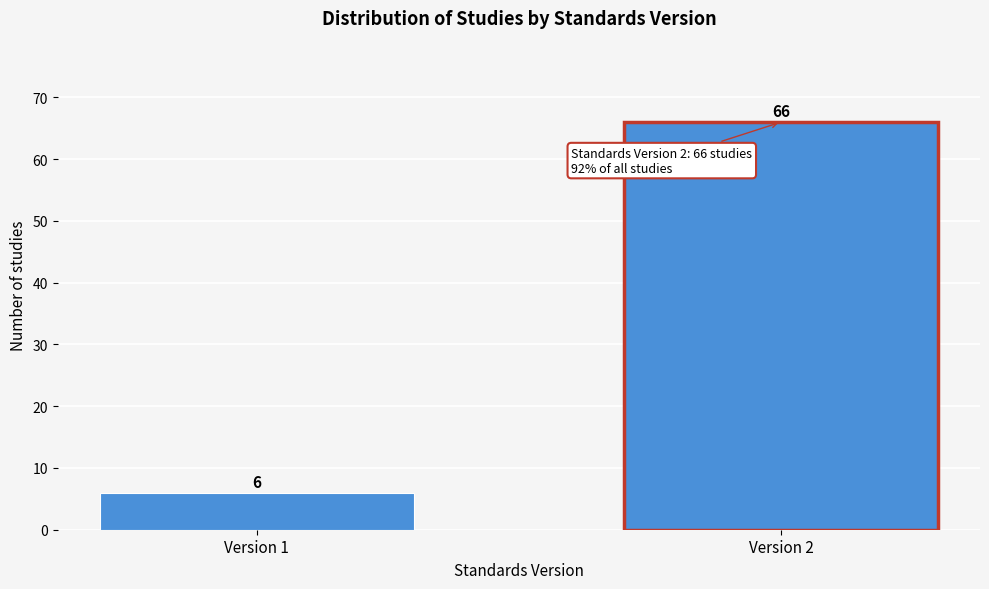

Reading right to left, extract all data points from this chart.

66	6